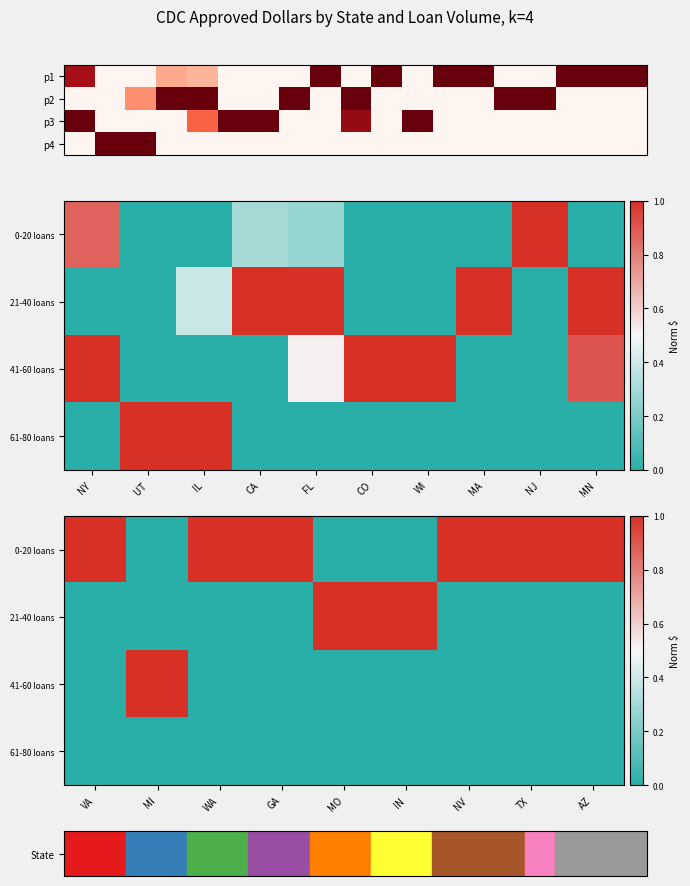

Which category has the lowest value in the 0-20 loans series?

MI